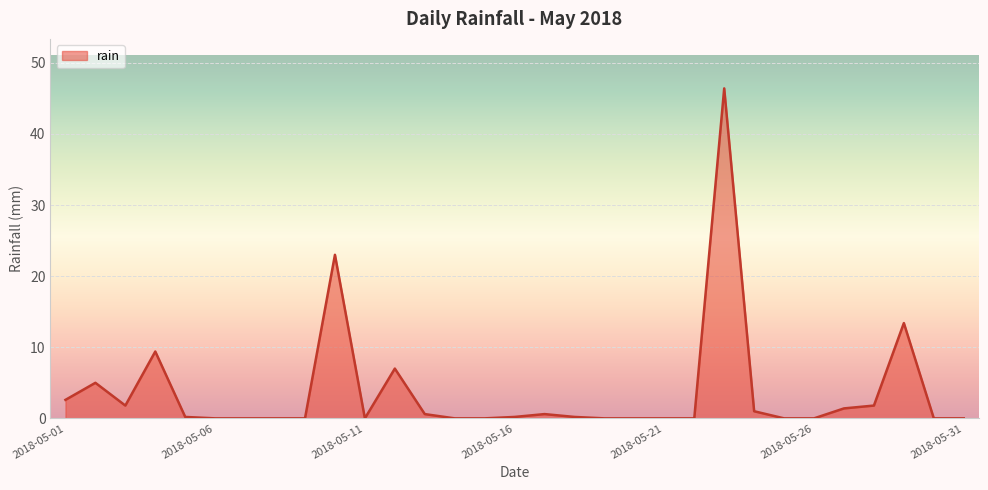

How many lines are shown in the chart?

1